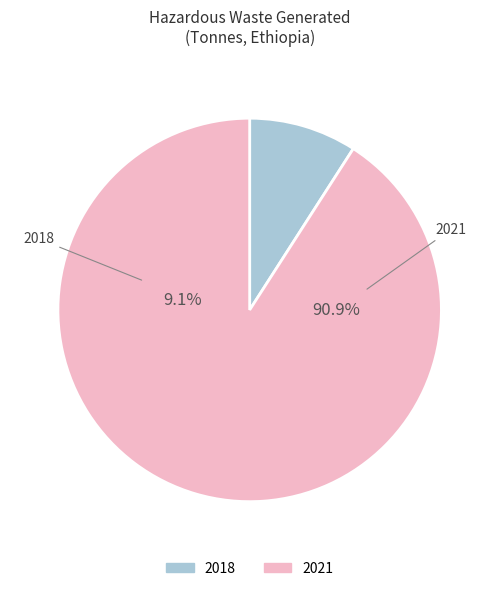

To the nearest percent, what portion does 2021 represent?

91%